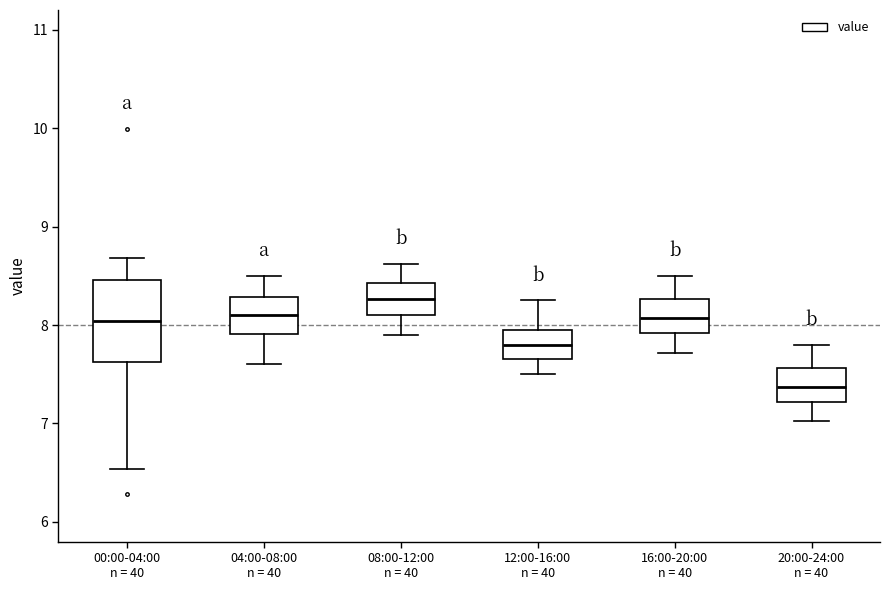

Comparing the boxes themselves (not the whiskers), which one is the tallest?

00:00-04:00 n = 40